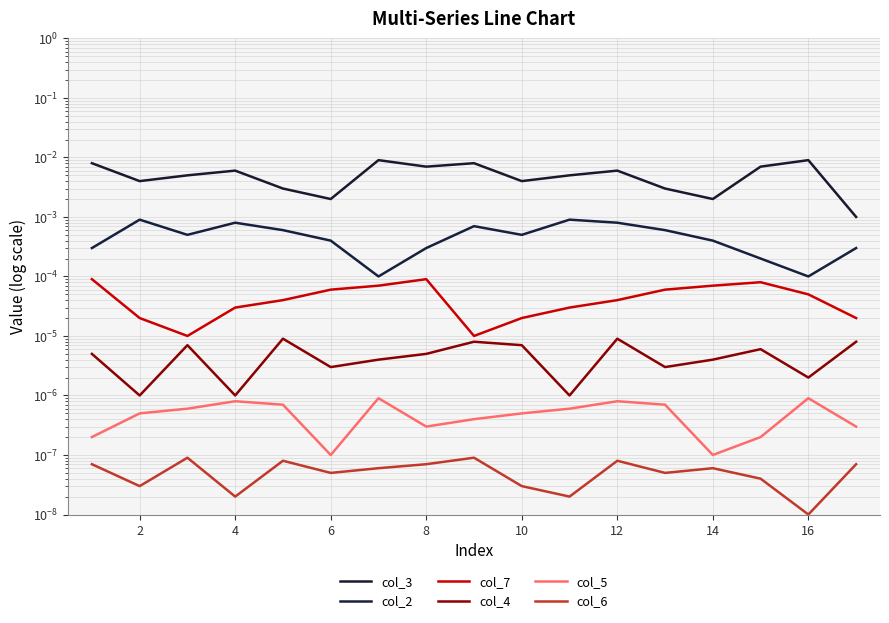

True or false: col_7 has more than 0 interior local peaks.

True